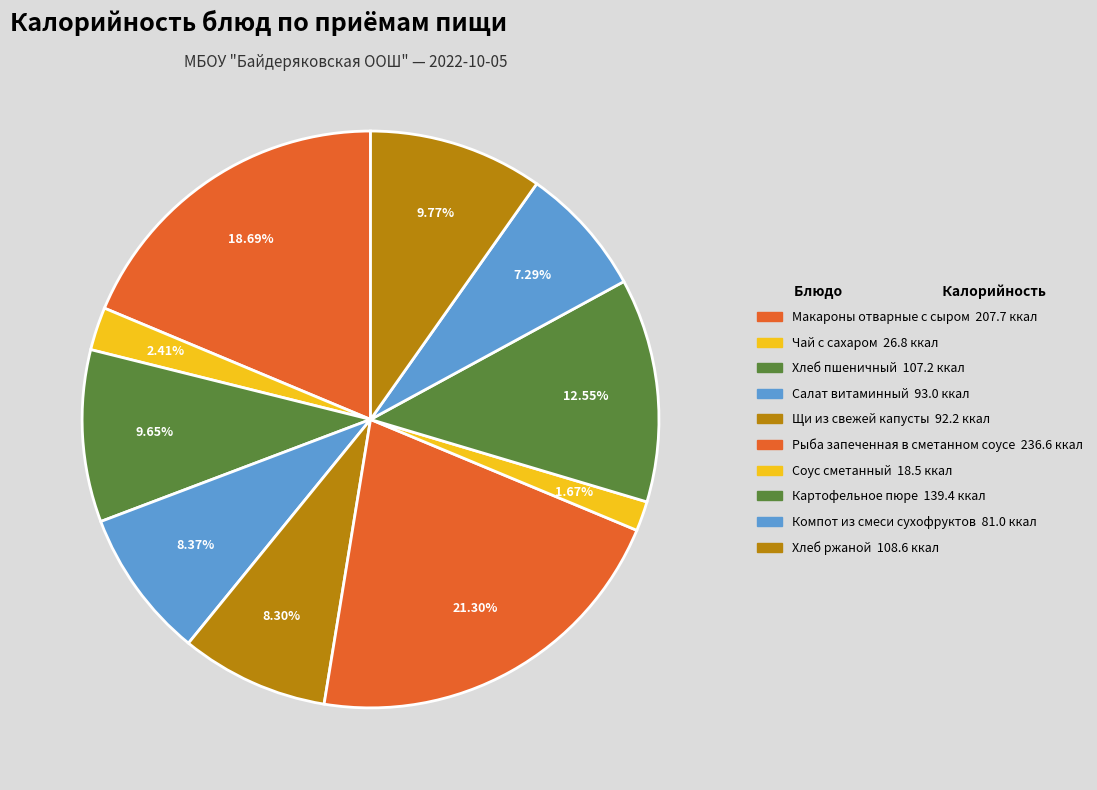

How many segments does this pie chart have?

10